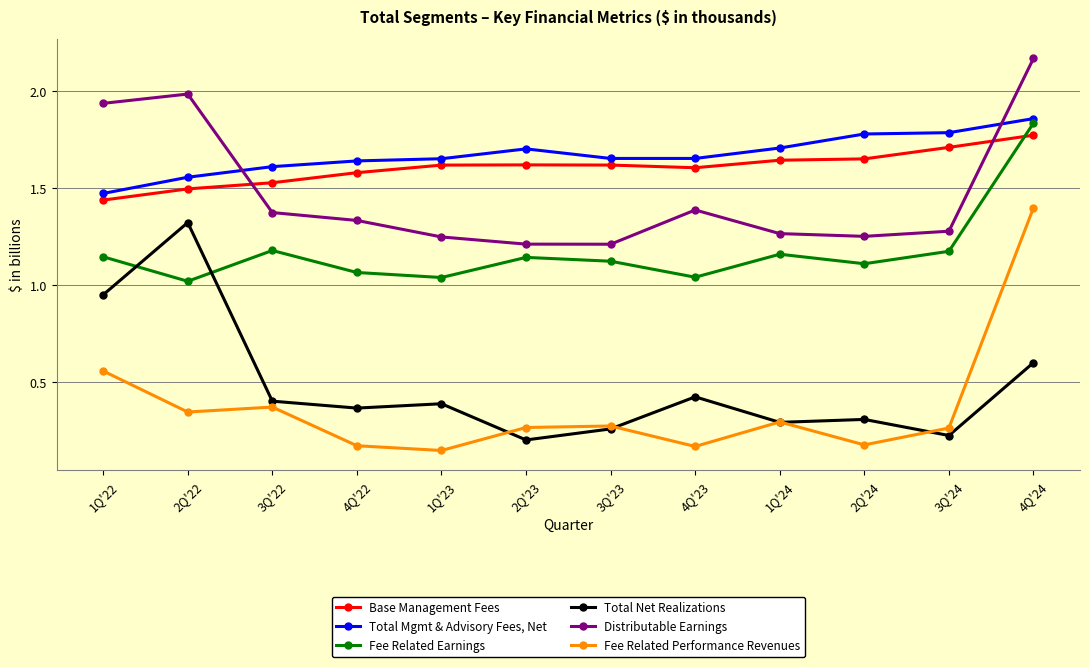

At which label does Fee Related Earnings reach its peak?

4Q'24